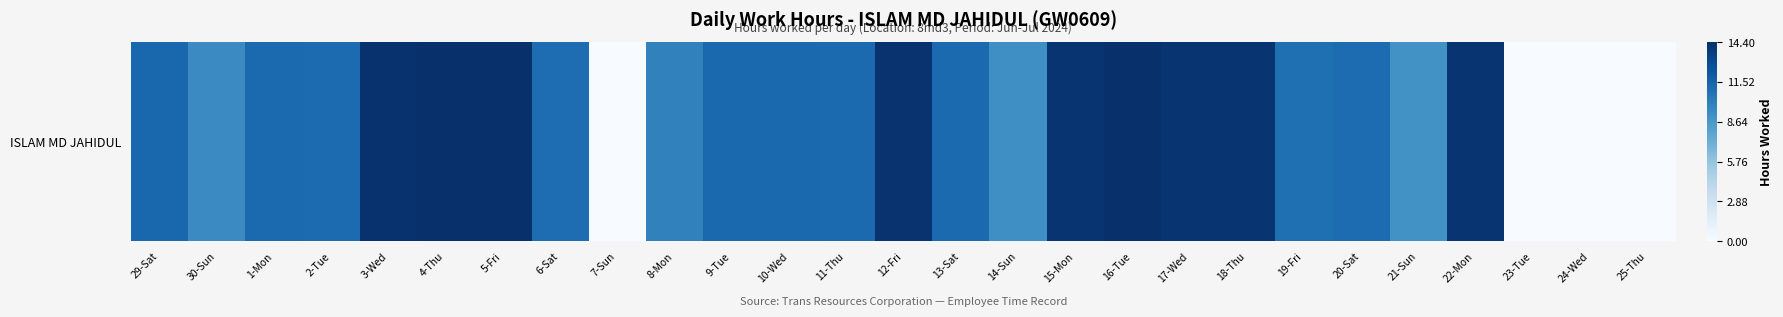

At which label does the data first exceed 11?

29-Sat